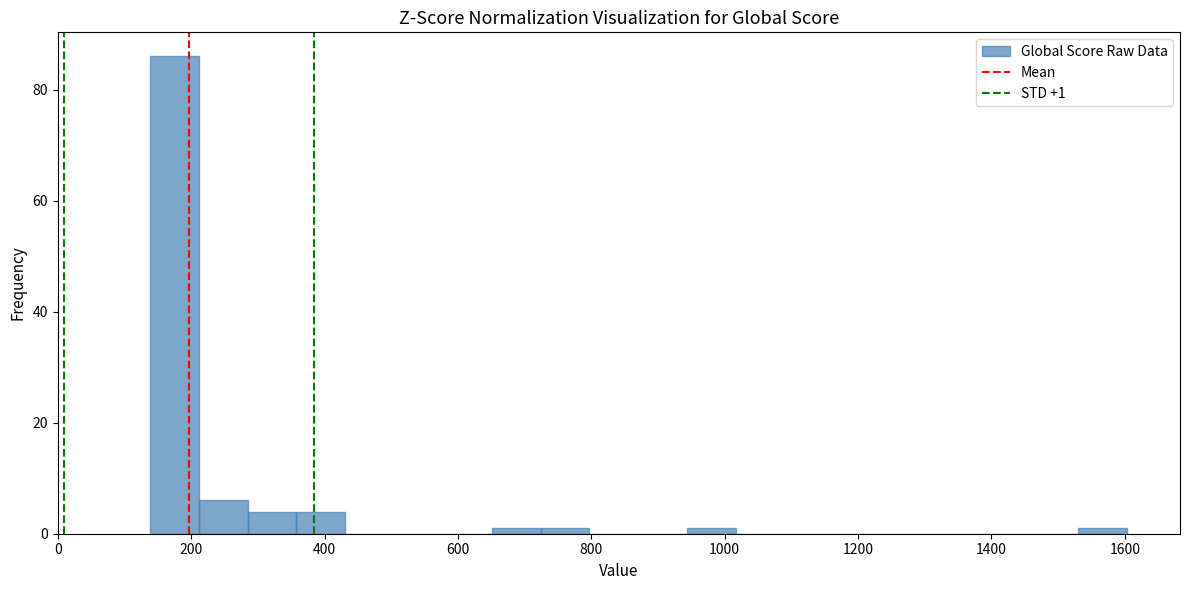

Around what value on the x-axis is the tallest bar? Give the approximate position of its centre, as read against the axis.

180